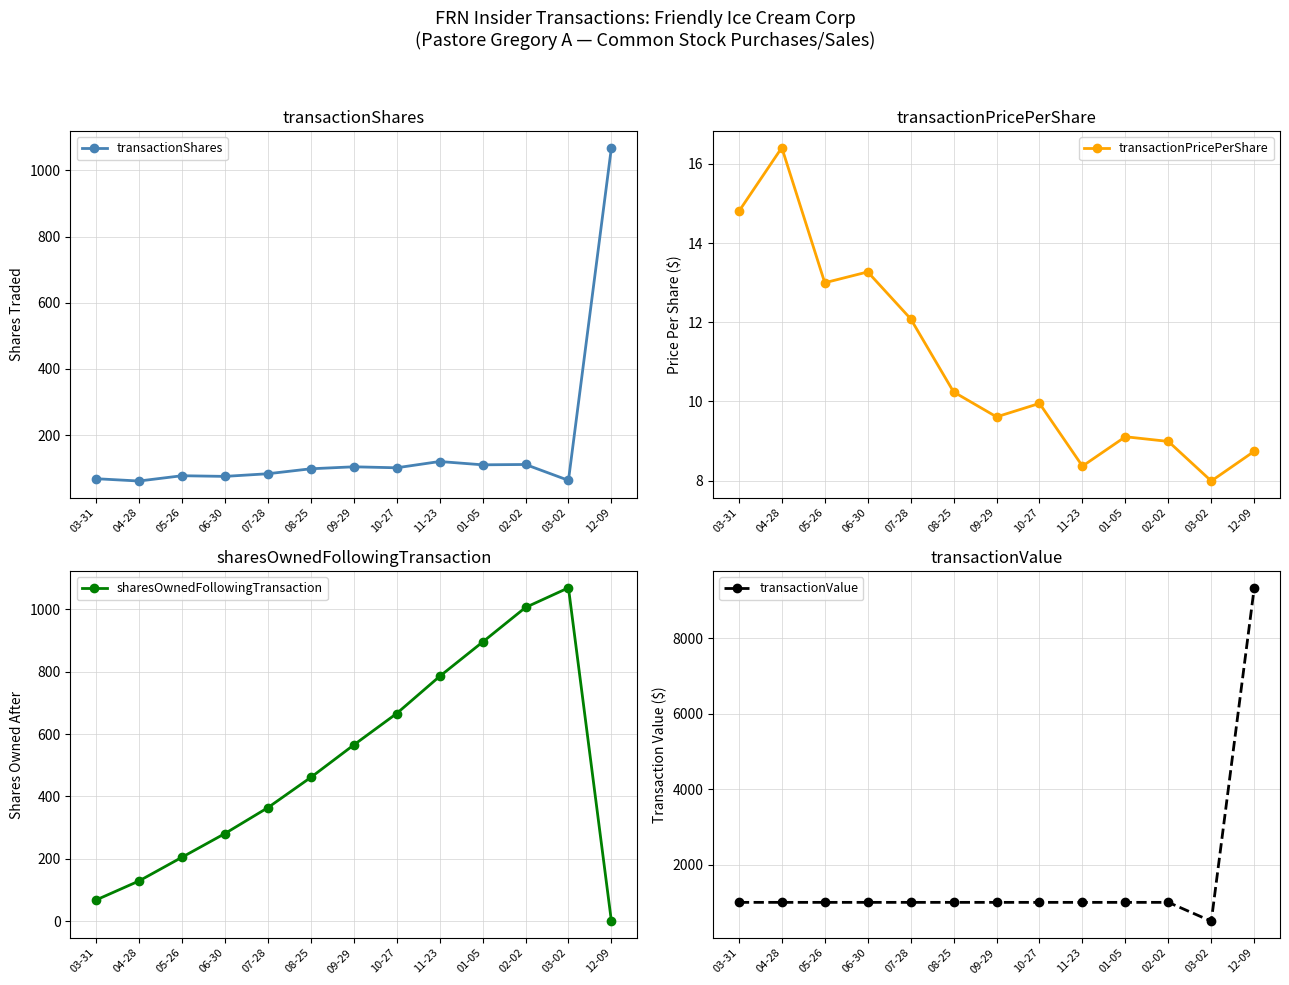

Read the sharesOwnedFollowingTransaction value at 02-02.

1006